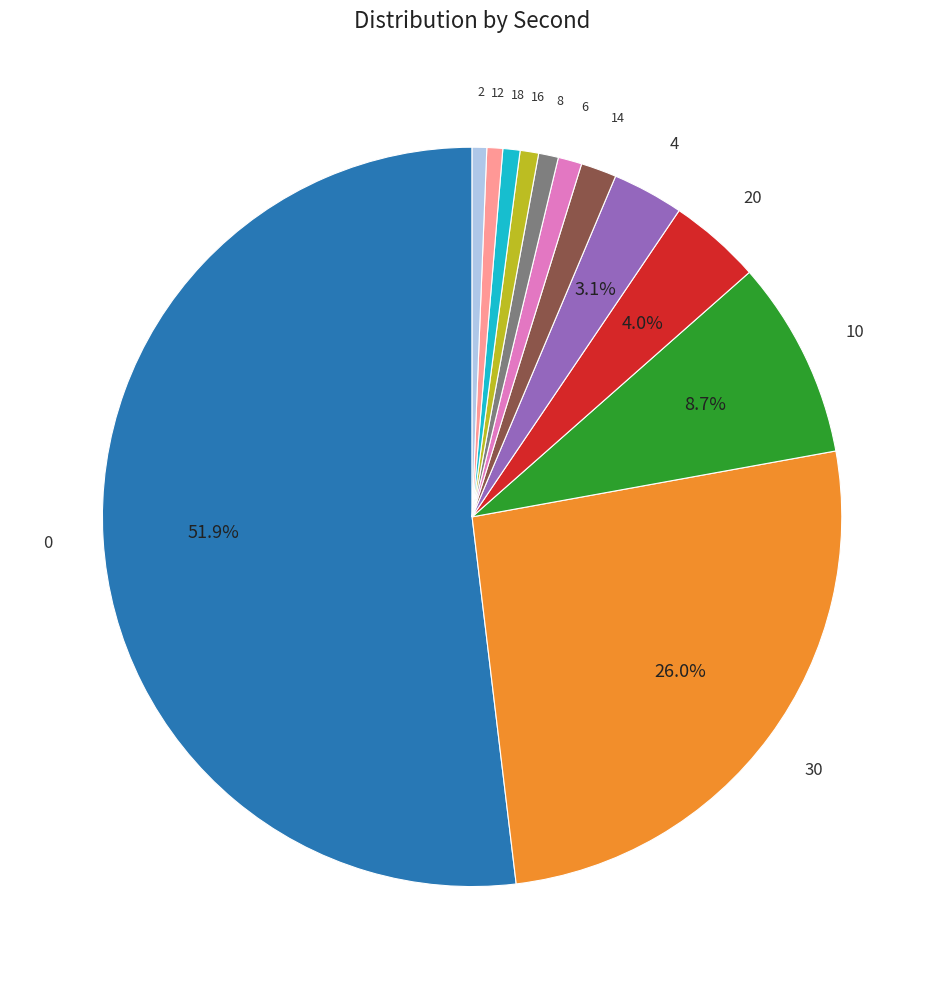

To the nearest percent, what percentage of the pie is 8?

1%